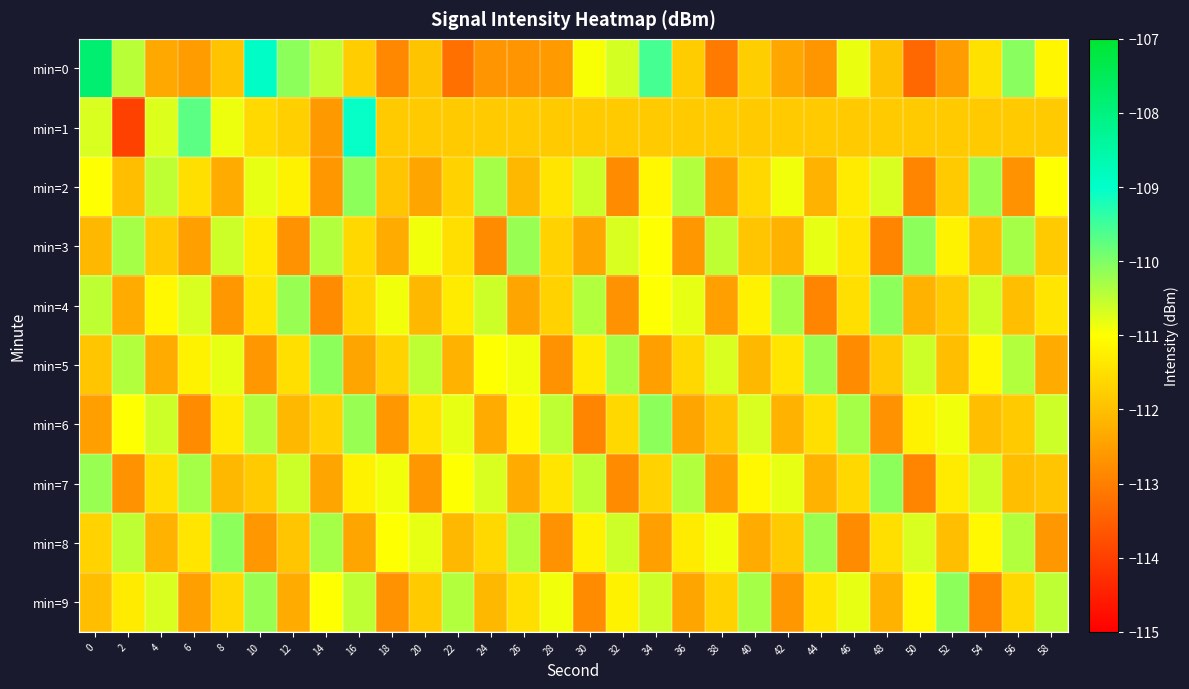

Which has a higher value, 58 or 26?

58